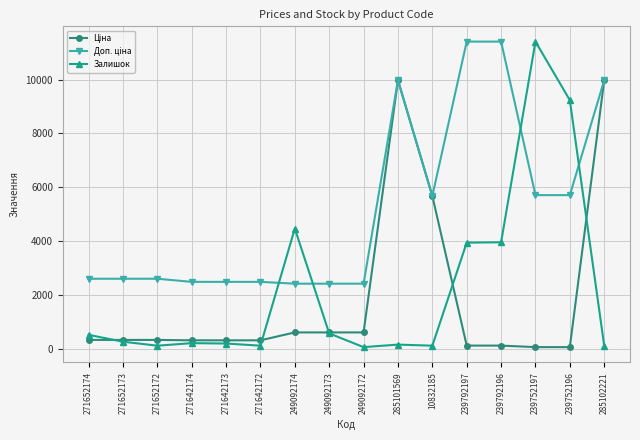

At how many categories does at least one series exceed 10607?

3